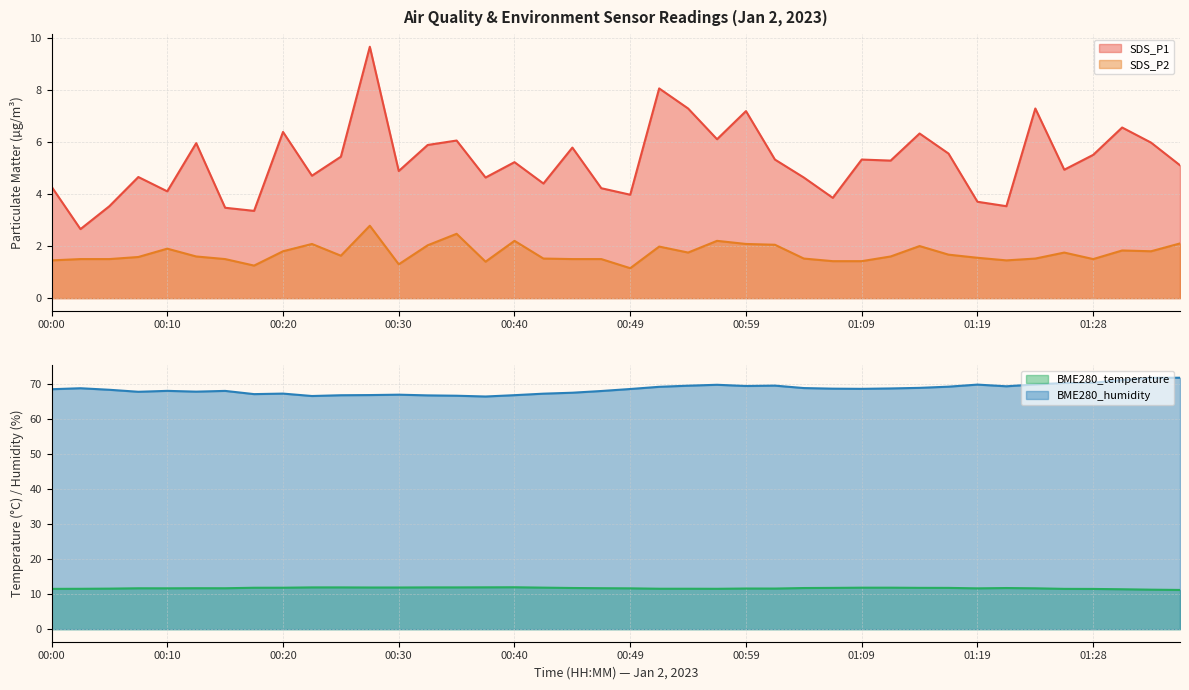

True or false: SDS_P2 has more than 1 interior local peaks.

True